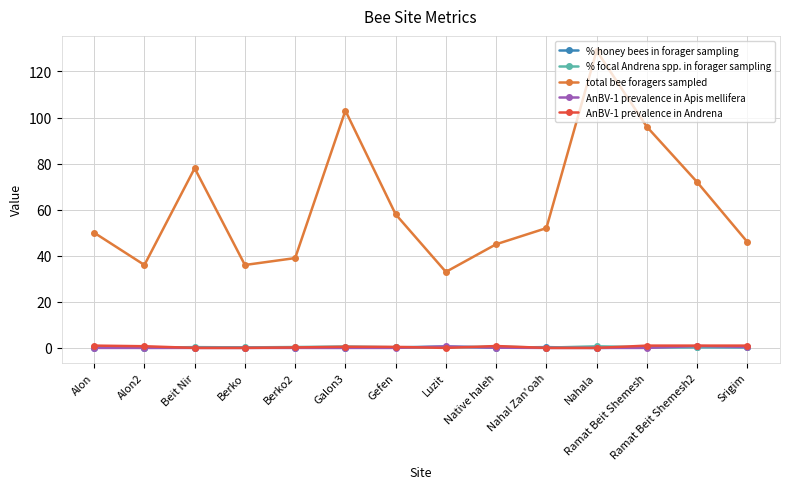

How many series are shown in this chart?

5